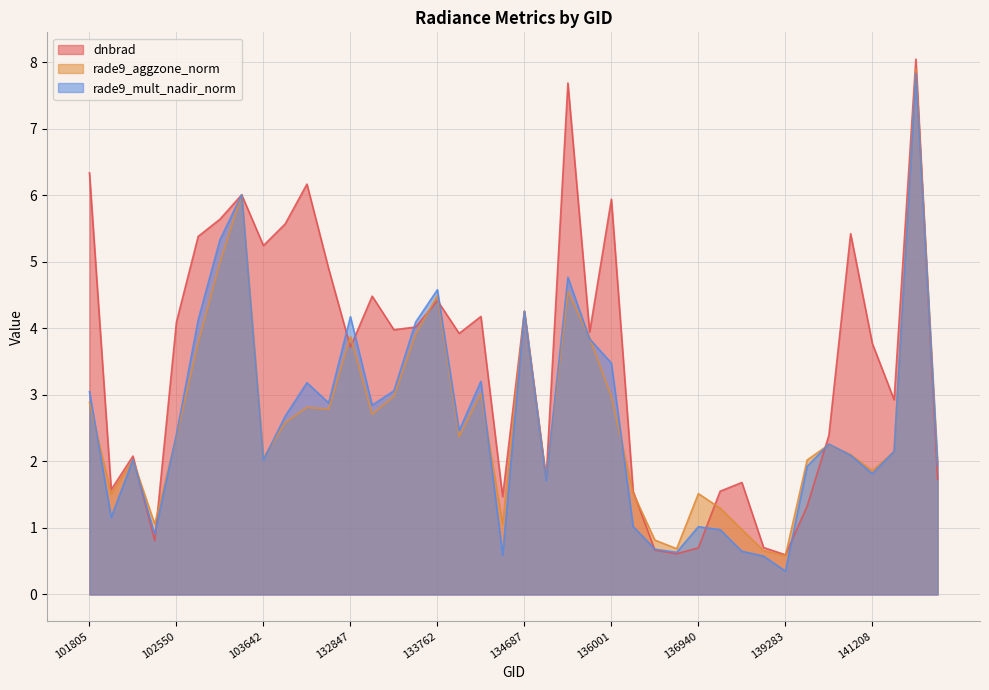

Between 101917 and 139283, which series saw the biggest shift?

dnbrad